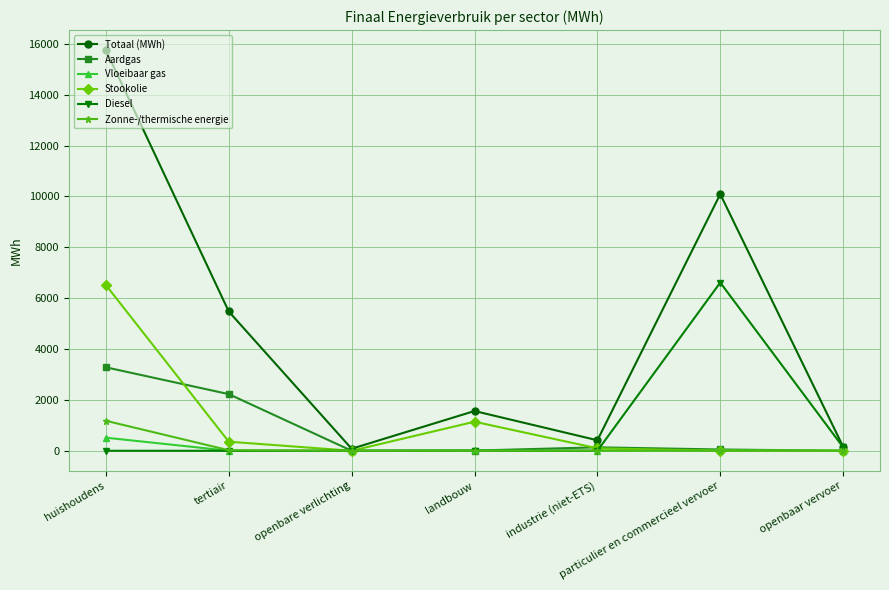

What is the average value of the Vloeibaar gas series?

78.0